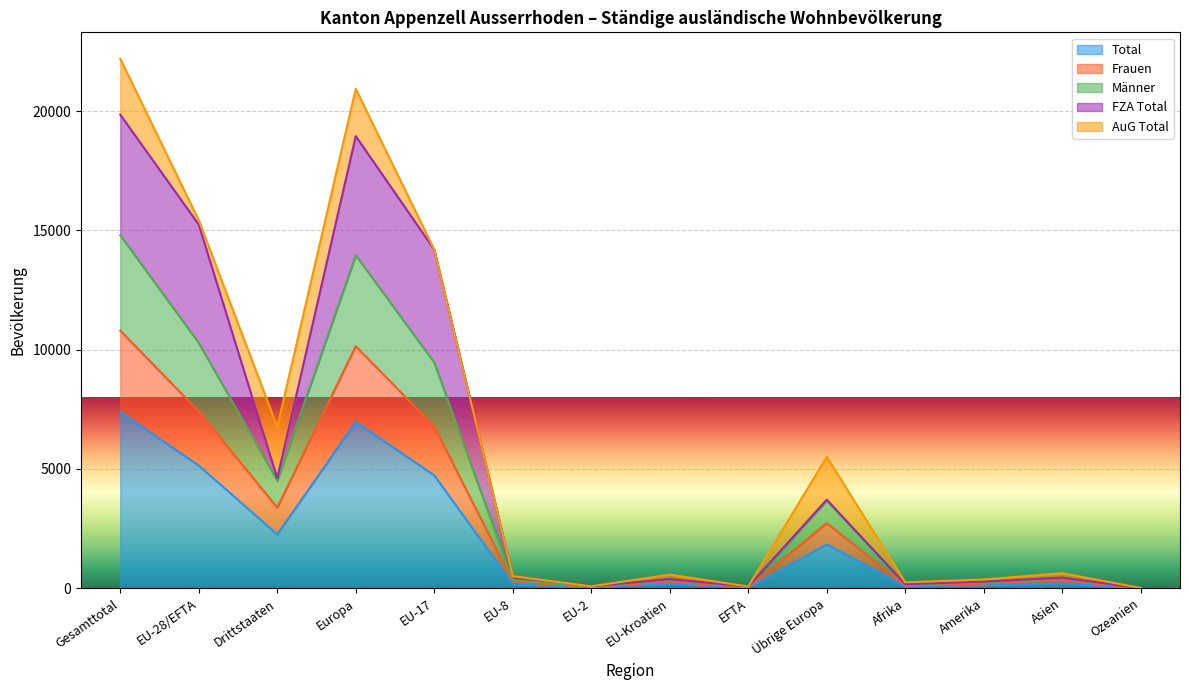

True or false: Total has more than 2 interior local peaks.

True